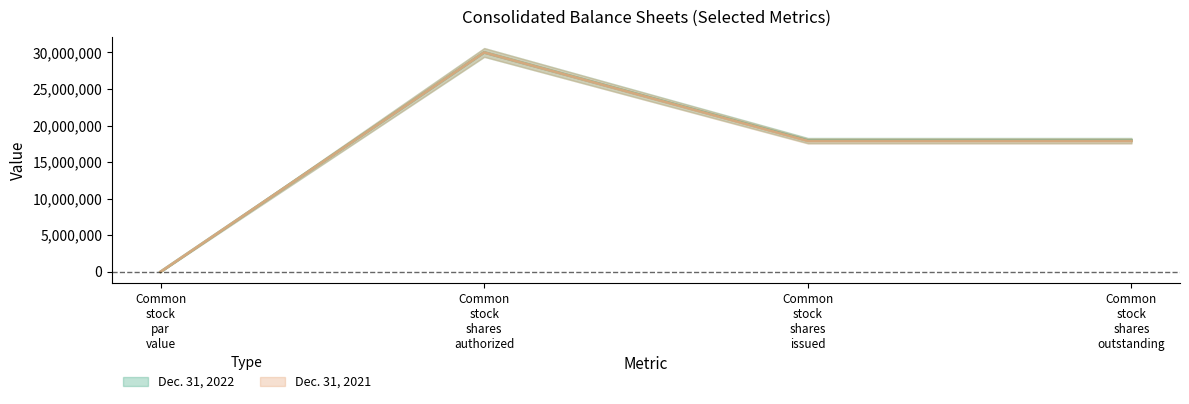

In Dec. 31, 2022, how many points are higher than both neighbors (excluding endpoints)?

1